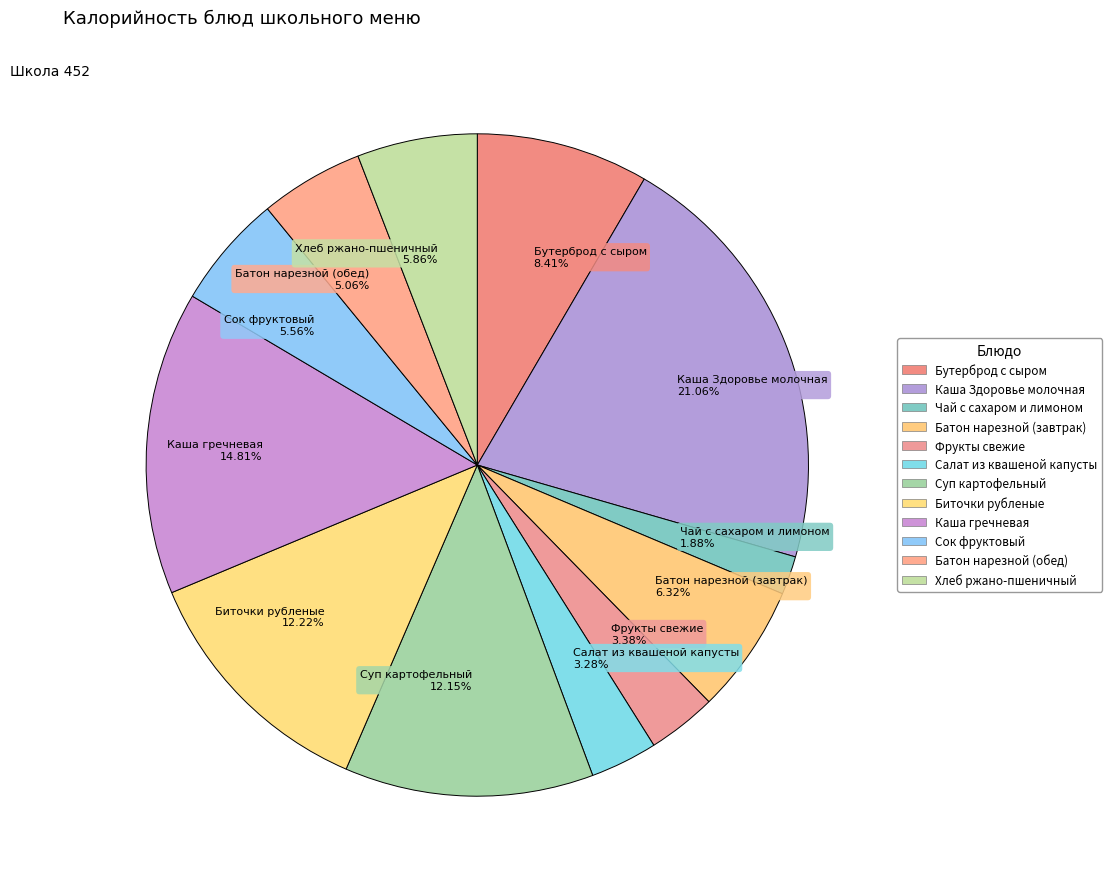

To the nearest percent, what is the difference between the largest and smallest slice percentages?

19%